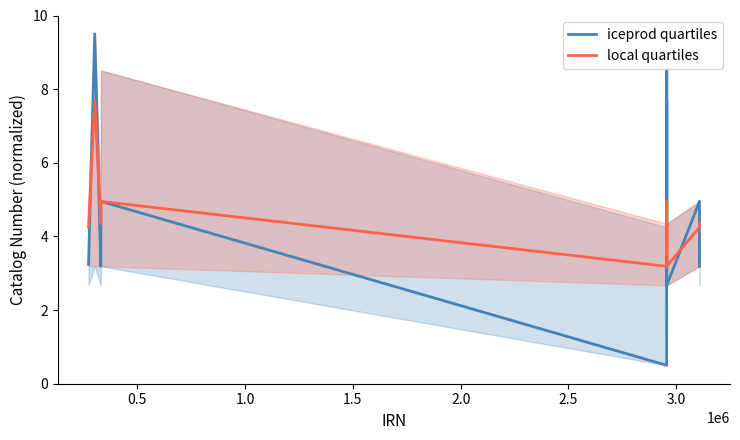

Which series has the largest total across all categories?

iceprod quartiles